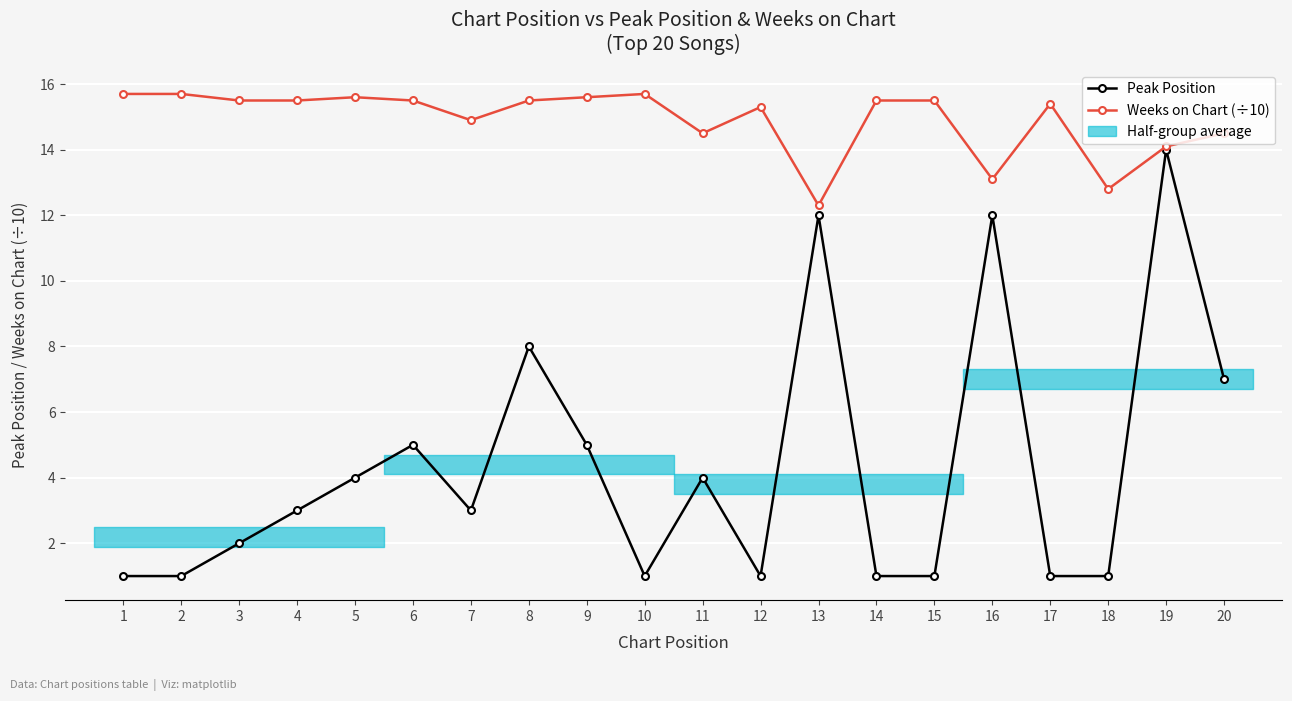

List the series in order of their overall mean, highest first.

Weeks on Chart (÷10), Peak Position